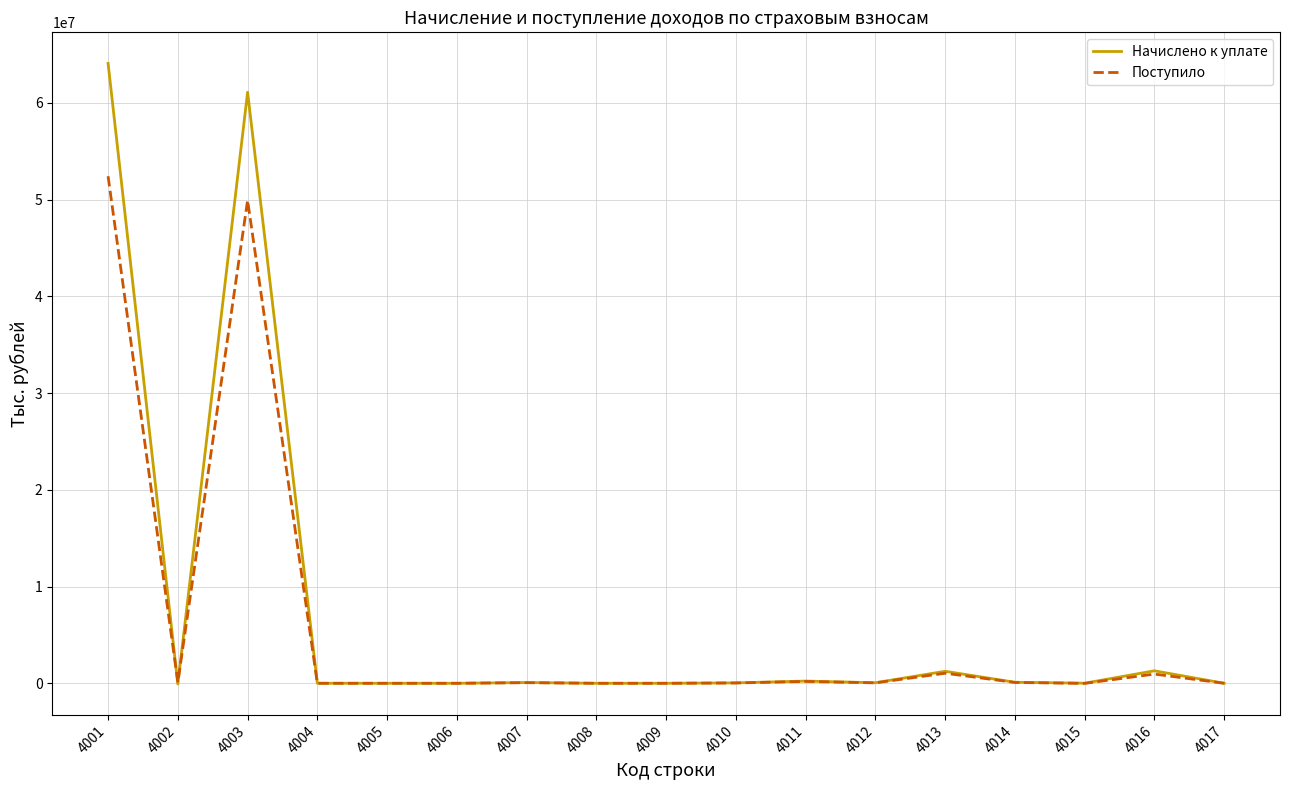

Read the Поступило value at 4016, to the nearest 100.

952100